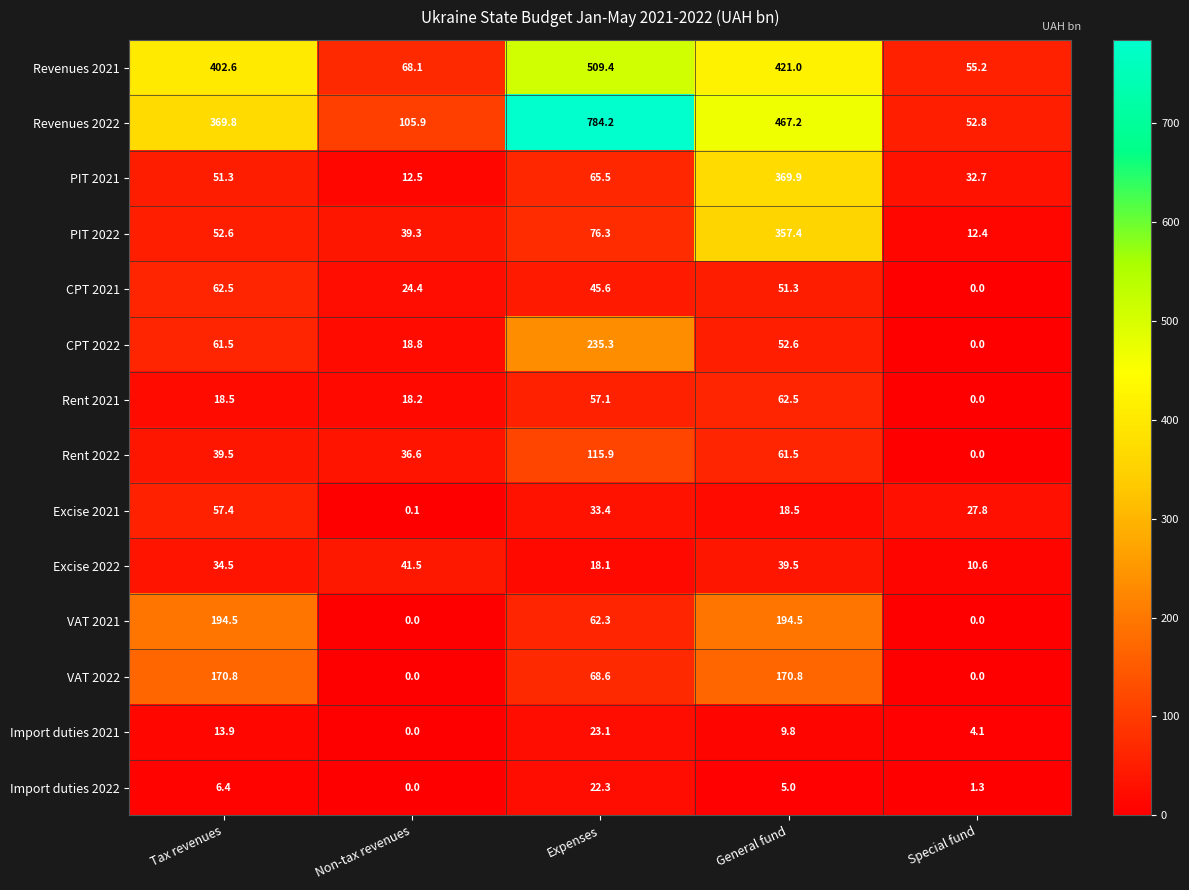

What is the difference between the maximum and minimum values in the Revenues 2022 series?

731.4